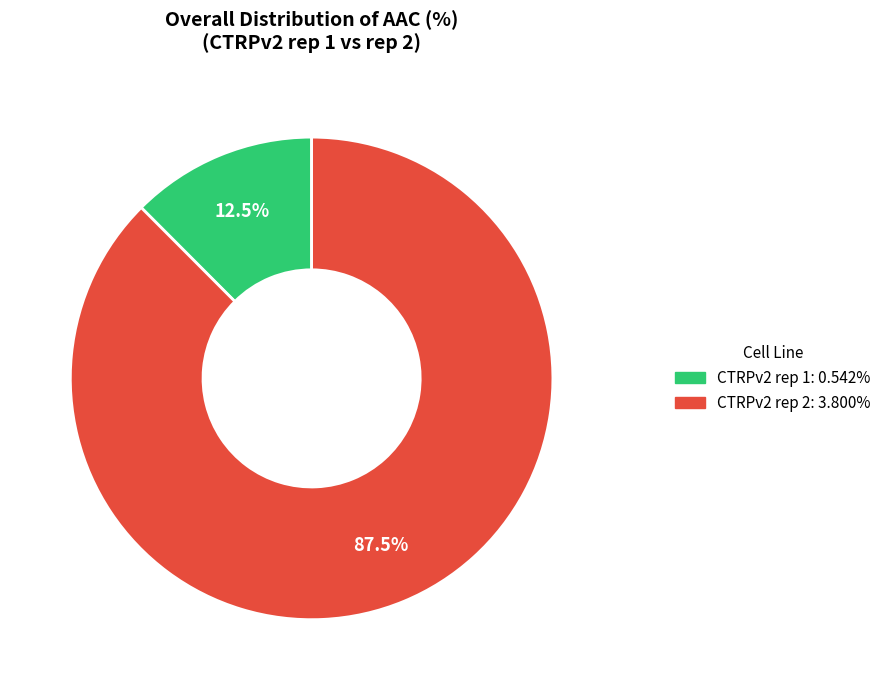

Which has a higher value, CTRPv2 rep 2 or CTRPv2 rep 1?

CTRPv2 rep 2